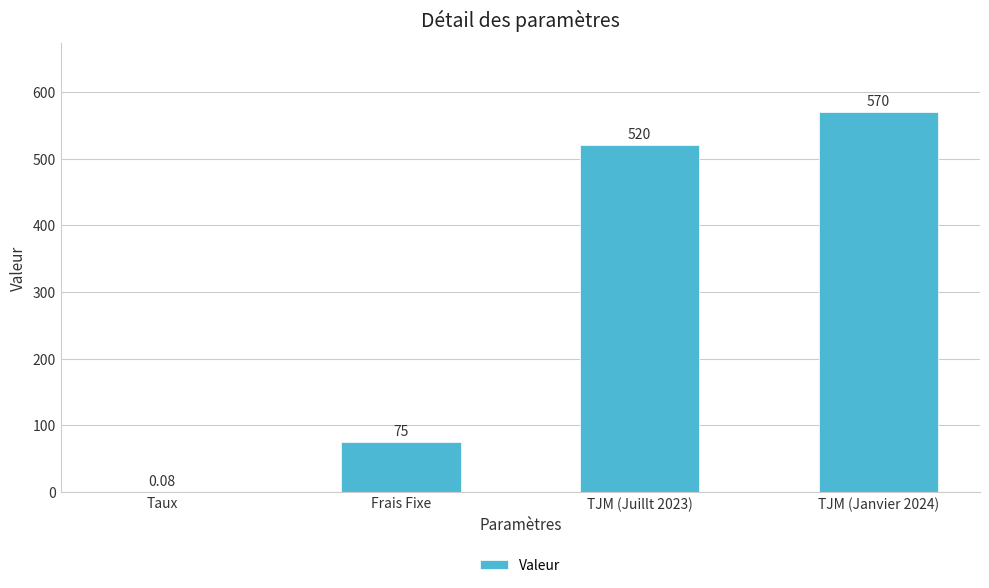

Which has a higher value, TJM (Janvier 2024) or Taux?

TJM (Janvier 2024)